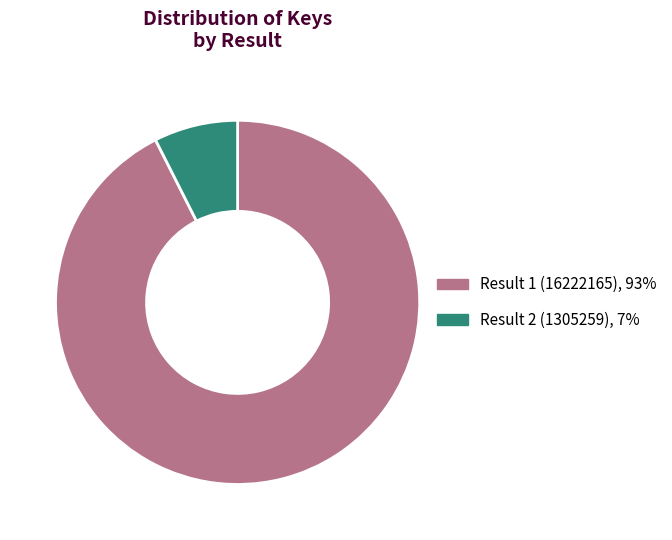

Which slice represents more than half of the pie?

Result 1 (16222165)